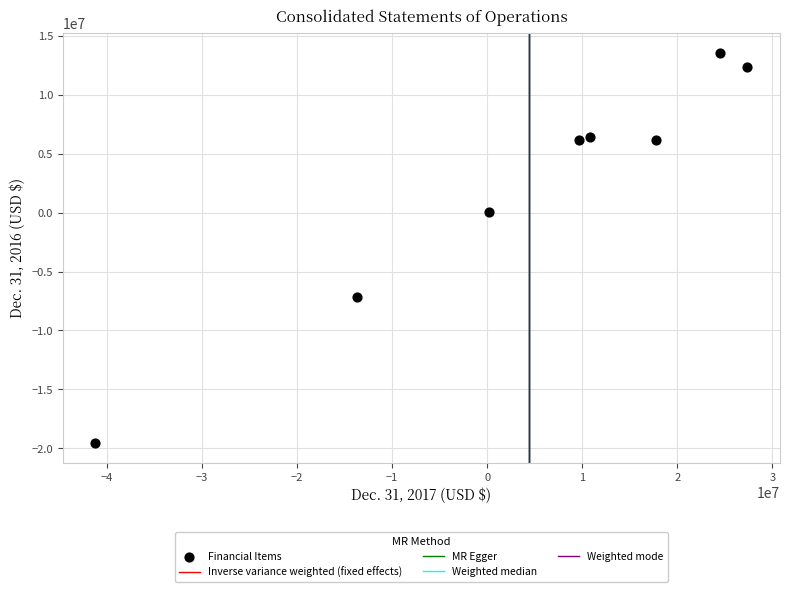

What is the range of Y values (max minus min)?

33134130